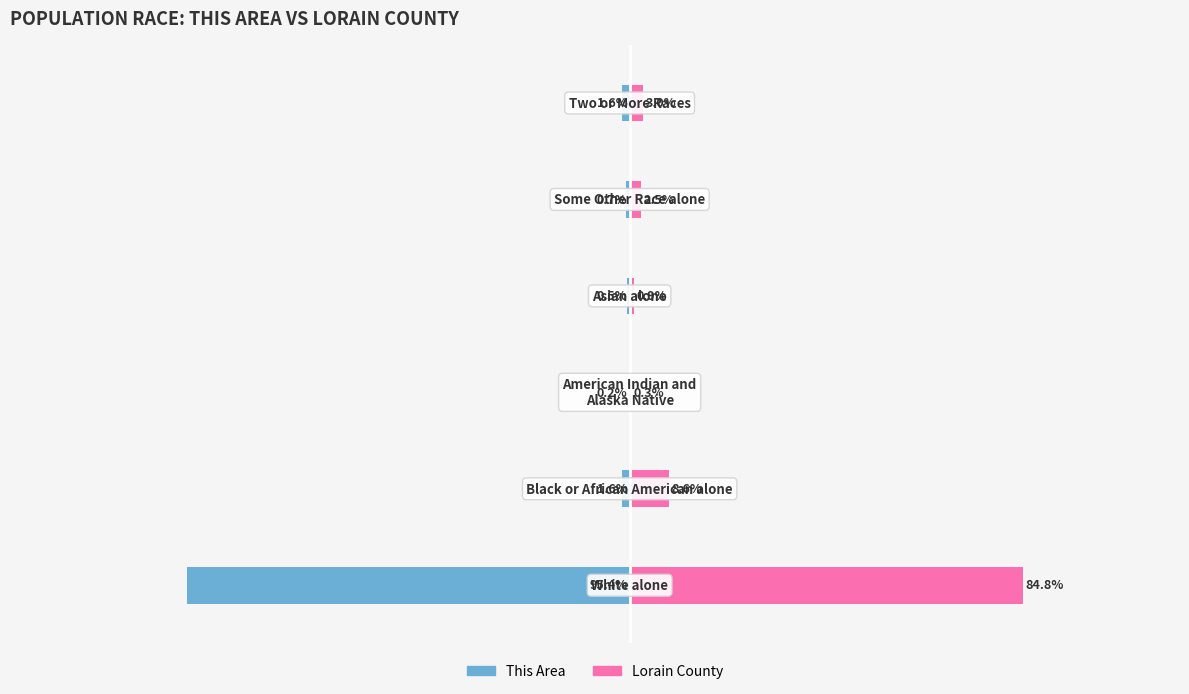

Which series has the largest total across all categories?

Lorain County